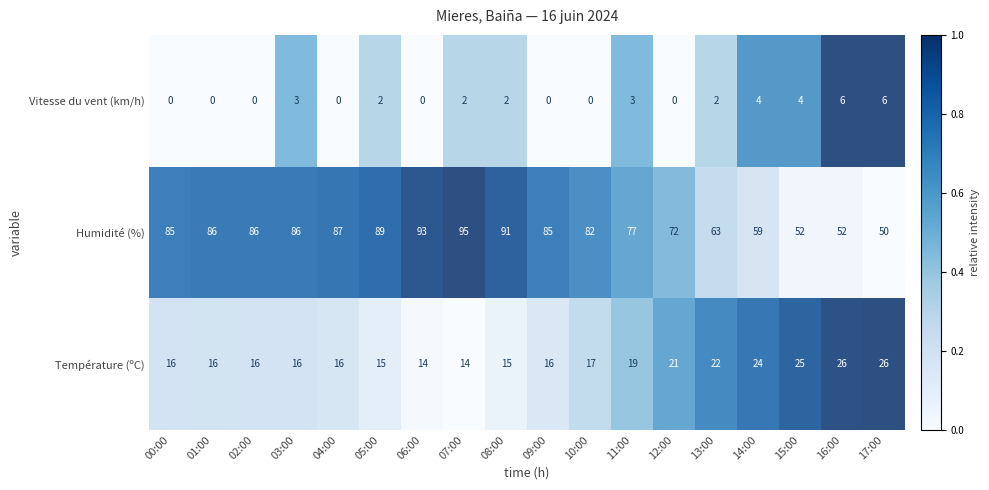

What is the greatest value displayed?

95